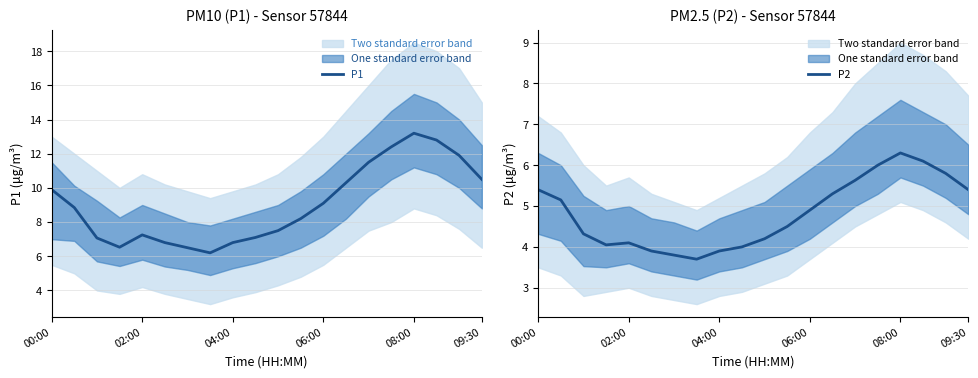

Which series has the largest total across all categories?

P1